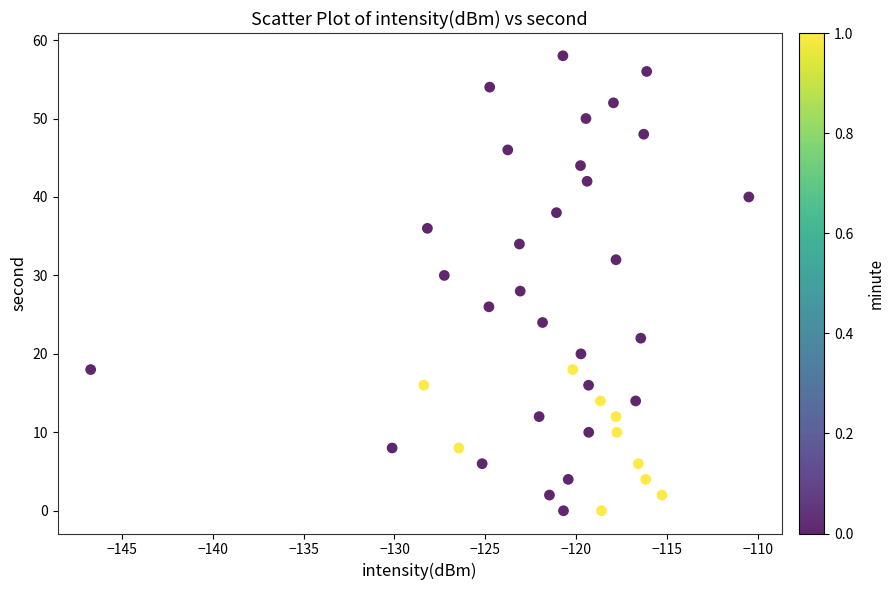

What is the range of Y values (max minus min)?

58